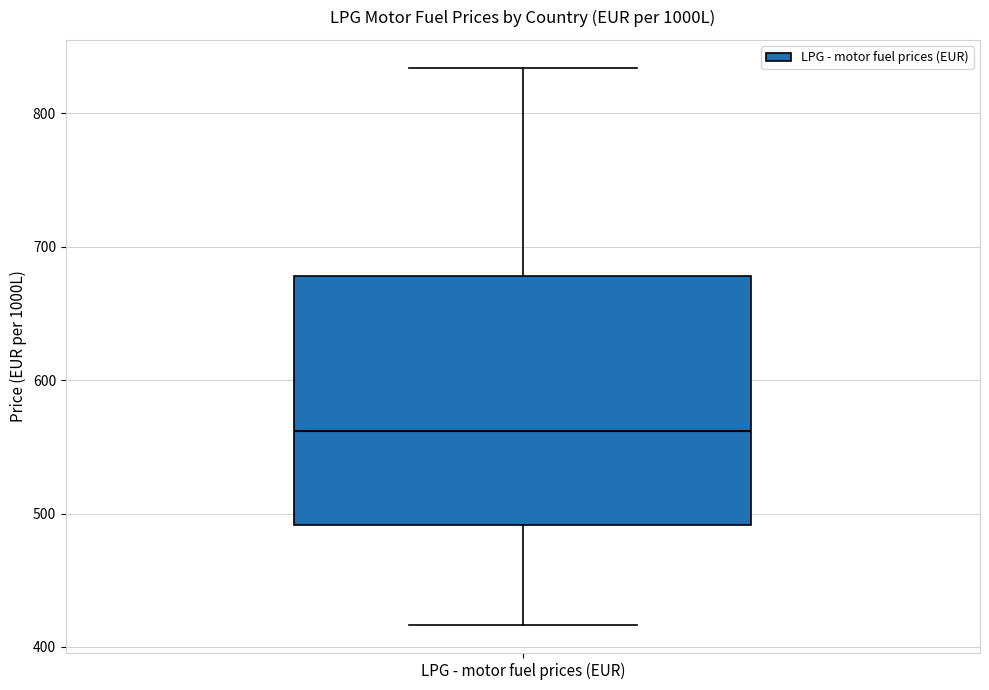

Transcribe this box plot: give where the median line is, the range the box spans, and where the two whiskers end, as read against the y-axis. The values are not printed on the chart, so give them approximately, as read against the axis.

median 560, box 490 to 680, whiskers 420 to 830